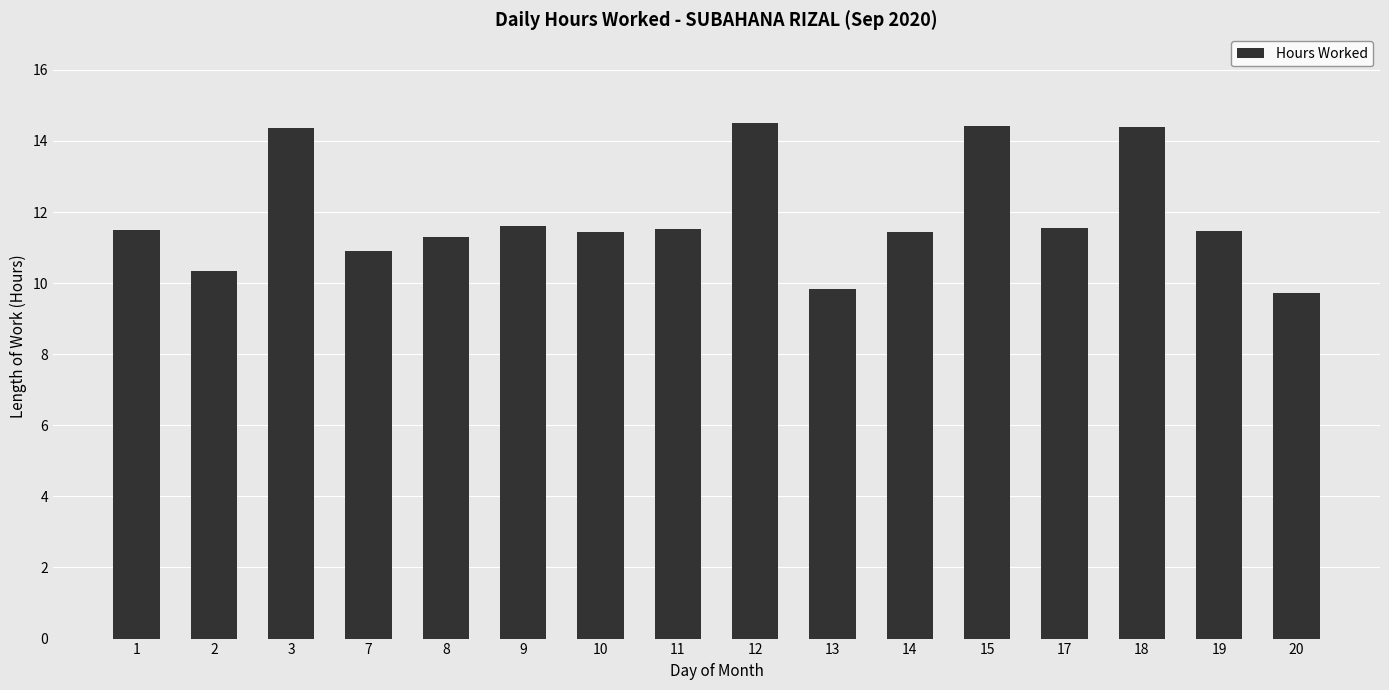

Between 3 and 20, which is larger?

3